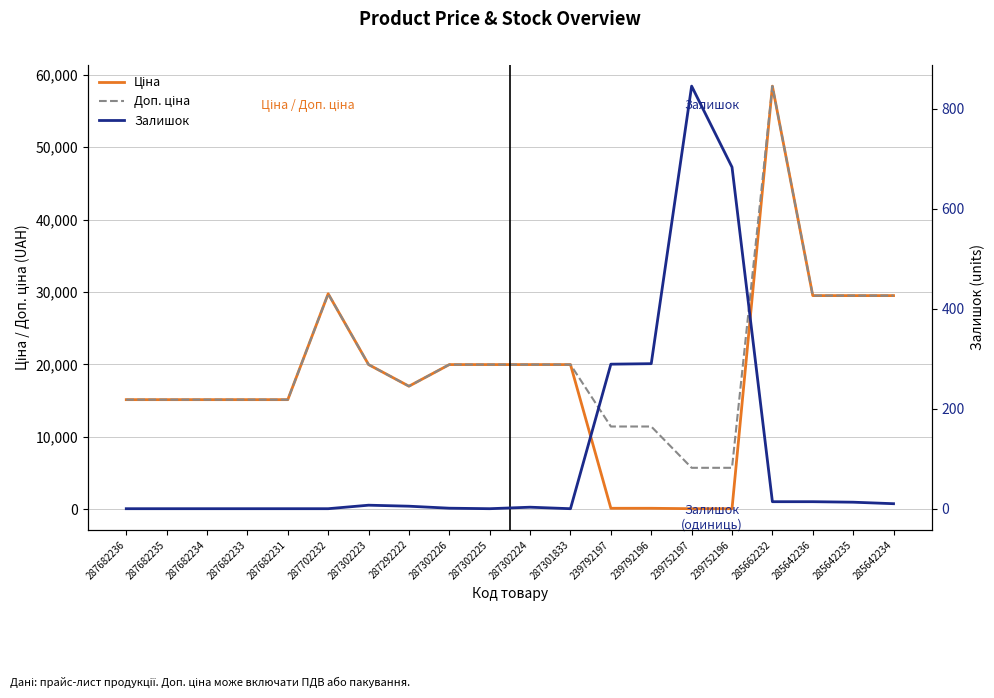

What is the label of the 2nd point from the left?

287682235